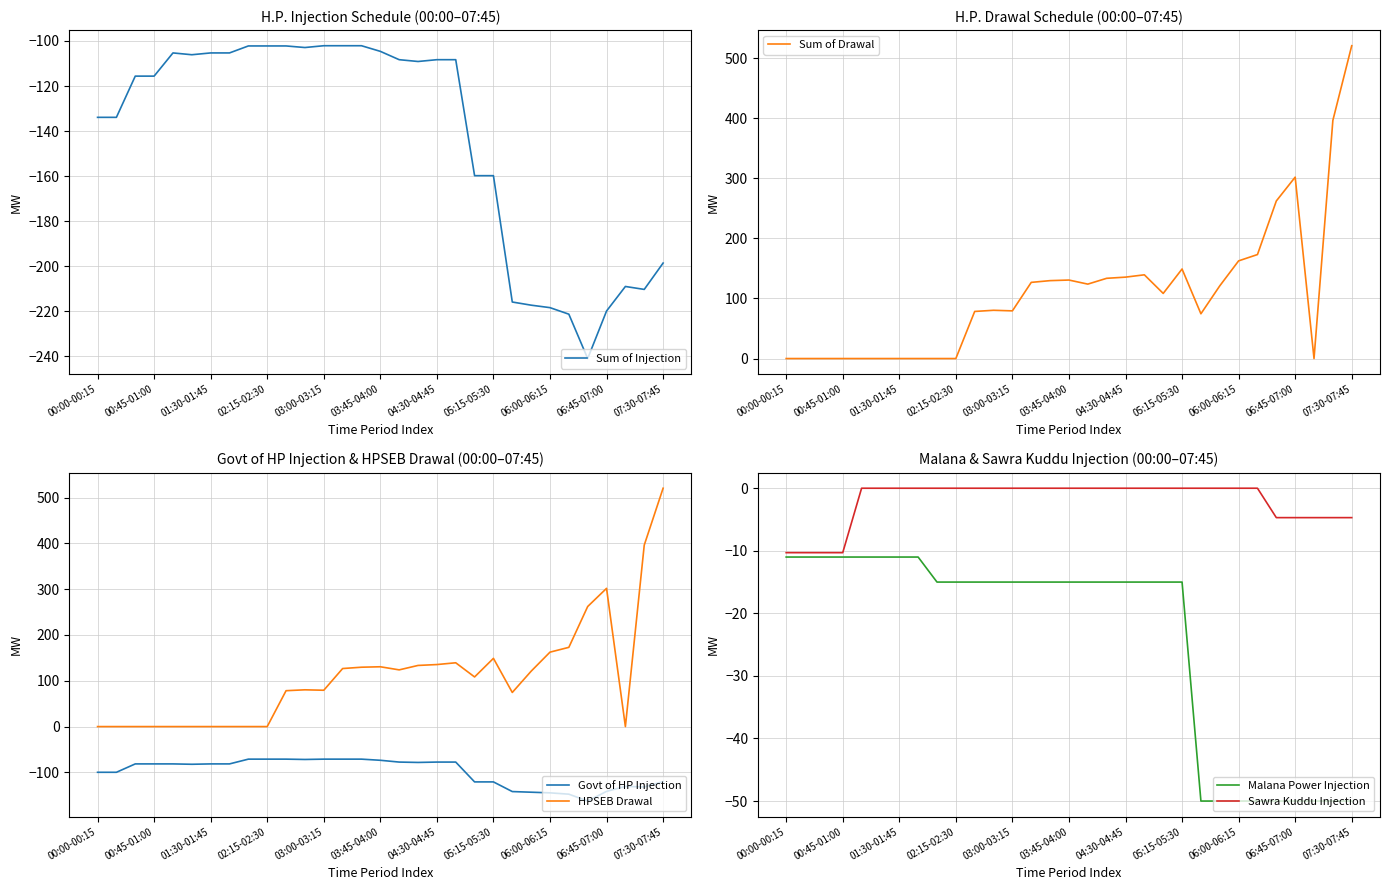

What is the difference between the HPSEB Drawal values at 01:30-01:45 and 04:30-04:45?

135.4